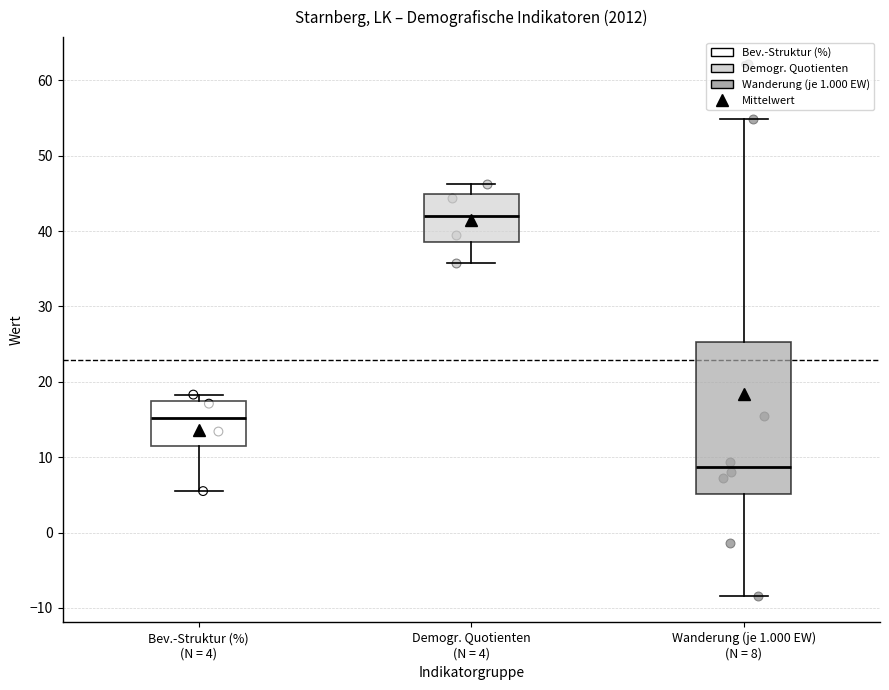

Which box's median line is the highest?

Demogr. Quotienten (N = 4)